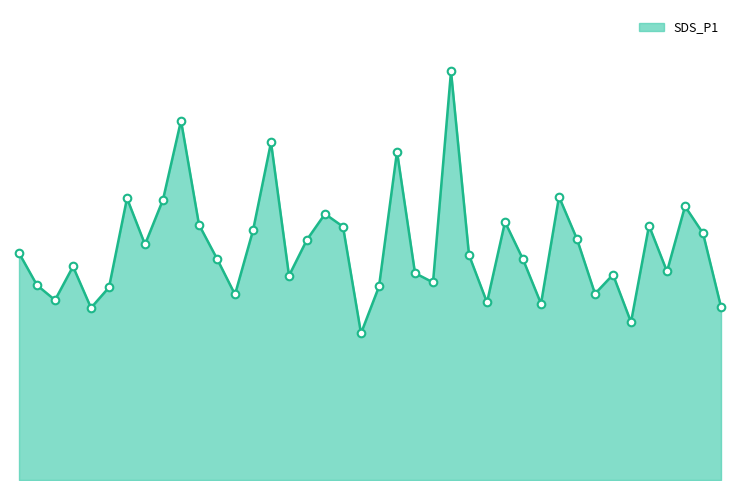

Does the chart have visible grid lines?

No